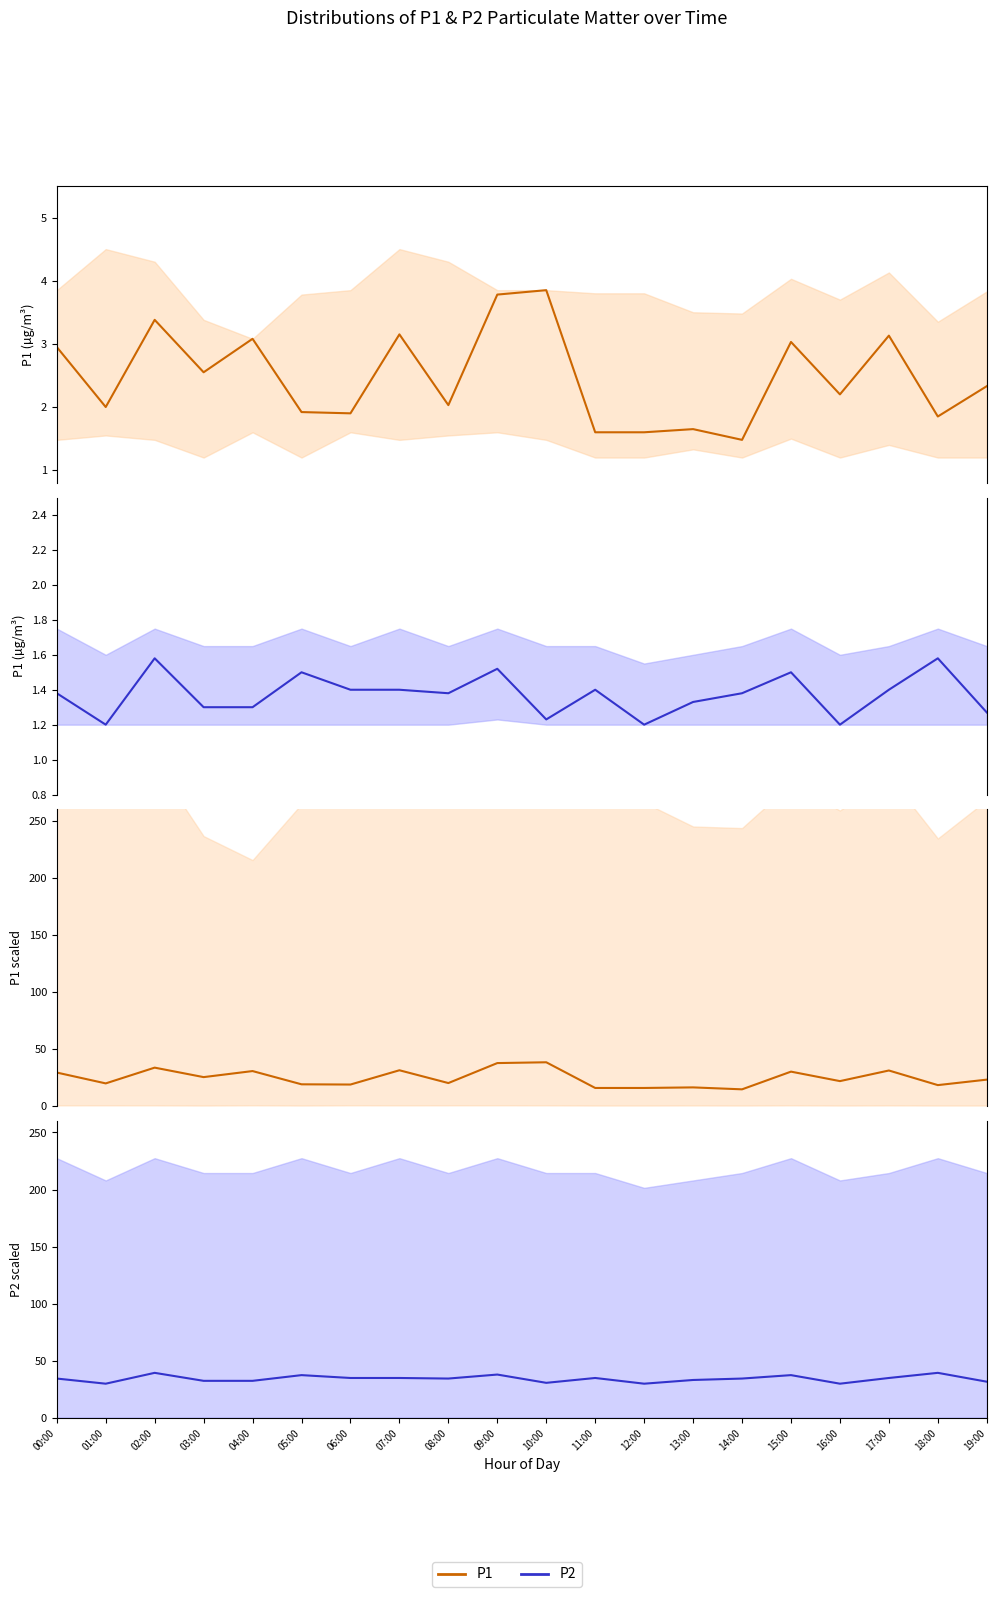

True or false: P1 has more than 1 interior local peaks.

True